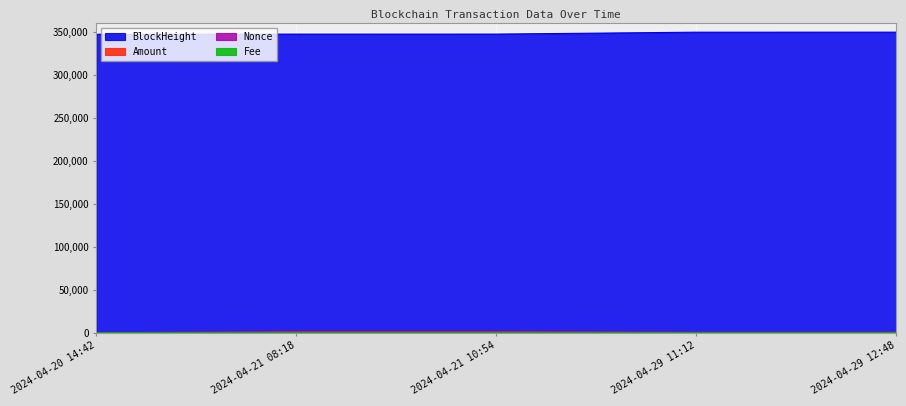

Where does the Nonce series first go above 59?

2024-04-21 08:18